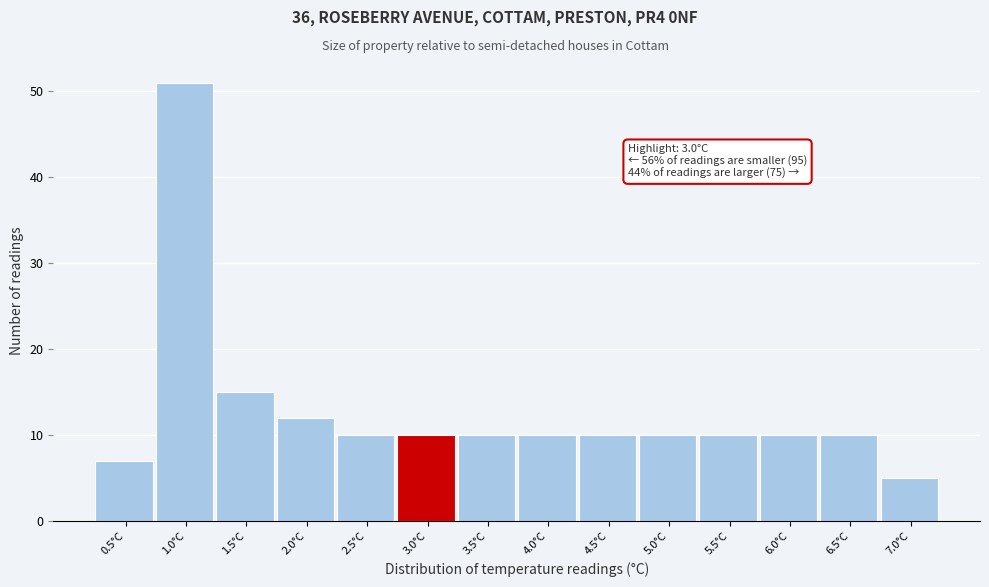

Reading left to right, what are all the values shown in this chart?

7	51	15	12	10	10	10	10	10	10	10	10	10	5